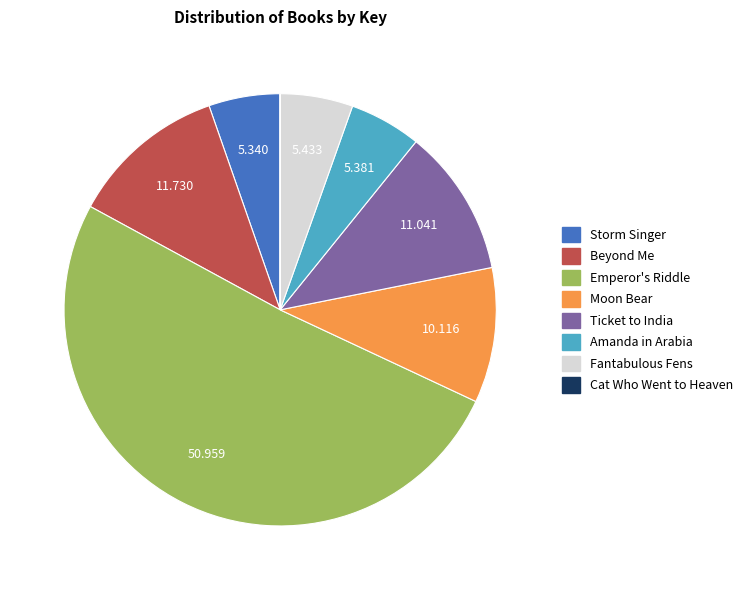

Combined, do Amanda in Arabia and Beyond Me account for over 50%?

No